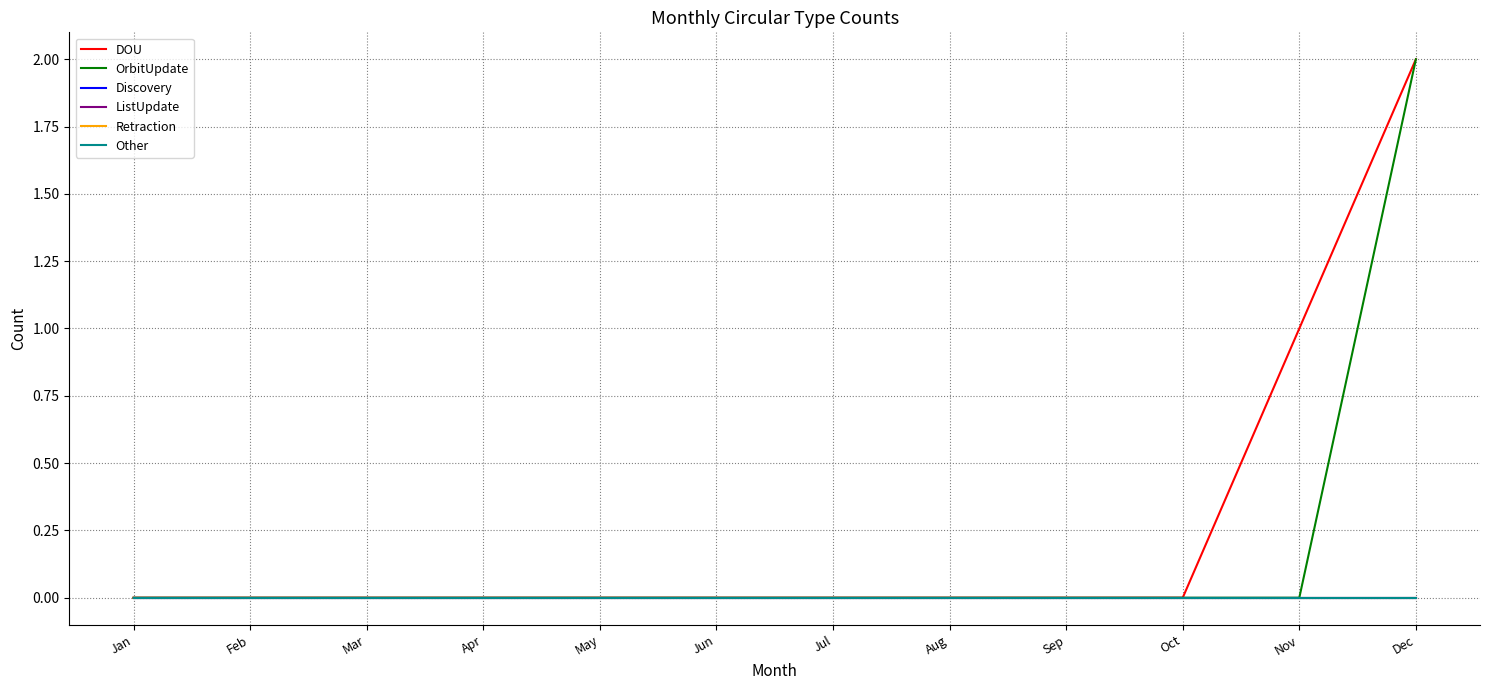

Is this an area chart (filled region under the line)?

No